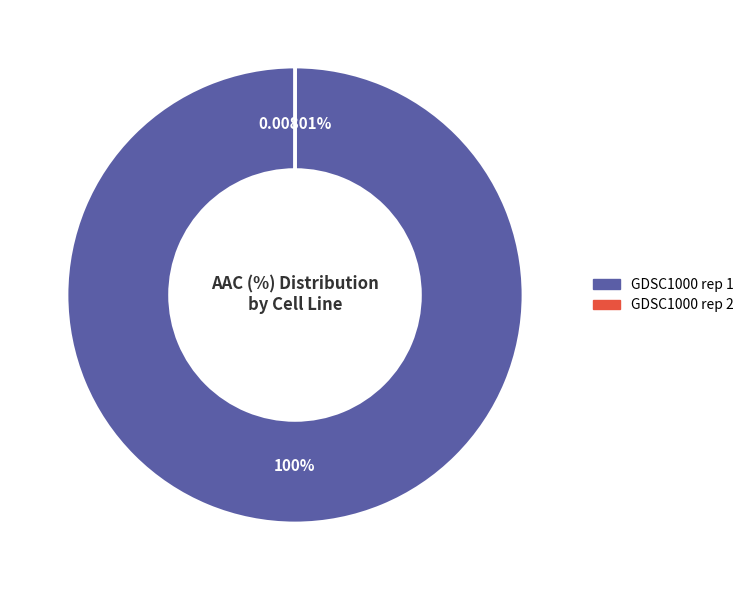

True or false: GDSC1000 rep 2 accounts for 0% of the total.

True